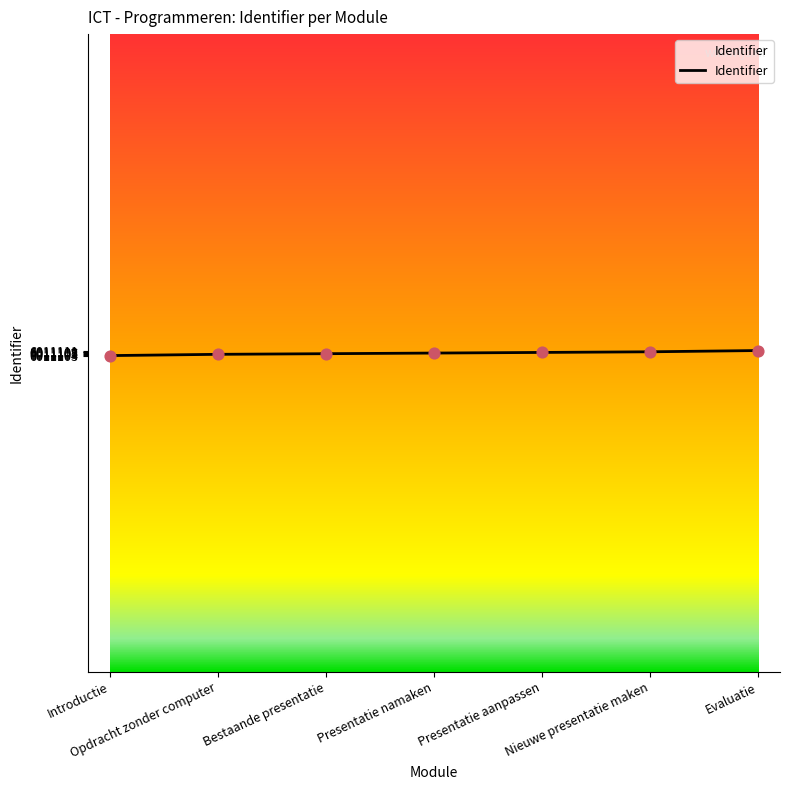

Approximately how many times larger is the value at Introductie compared to Bestaande presentatie?

1.0